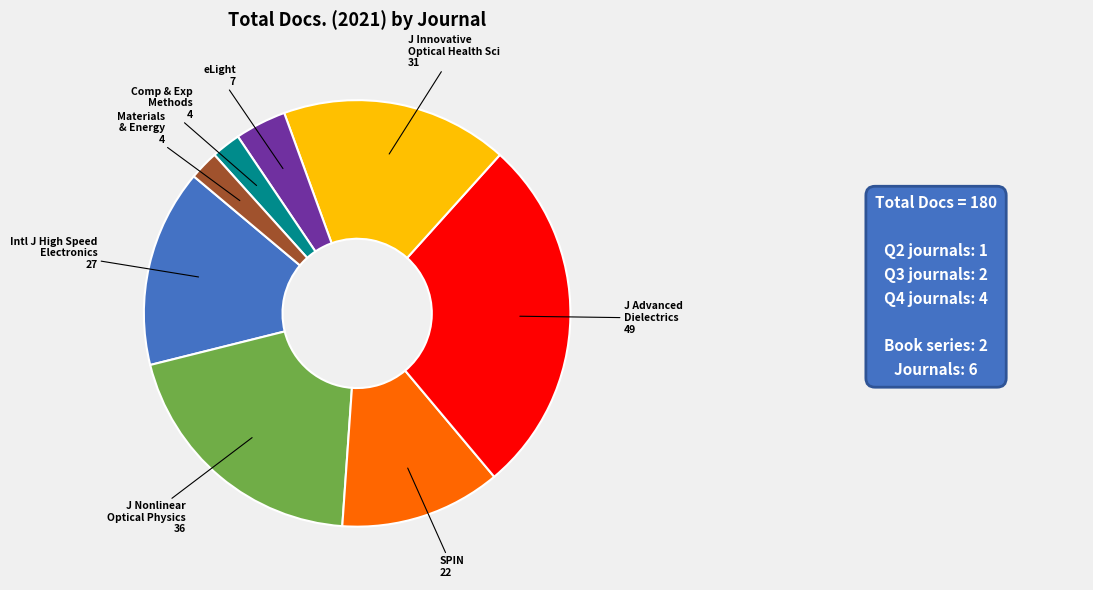

Is there any slice that represents more than half of the pie?

No